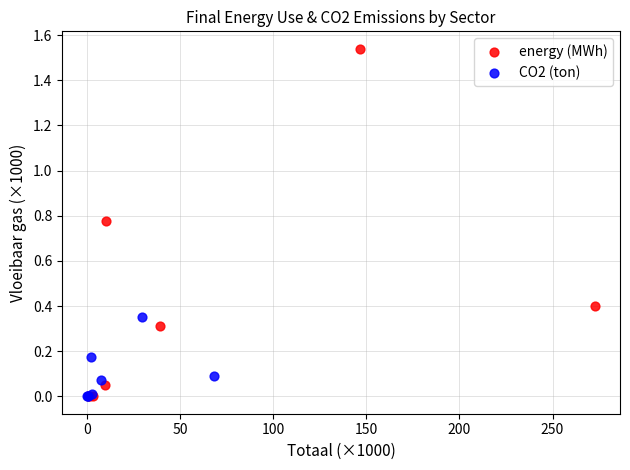

Which series has the widest spread of Y values?

energy (MWh)